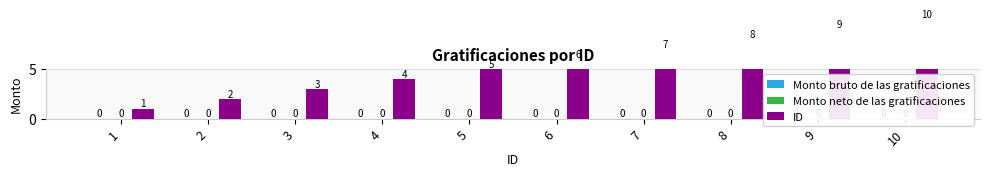

What are all the series names shown in the legend?

Monto bruto de las gratificaciones, Monto neto de las gratificaciones, ID